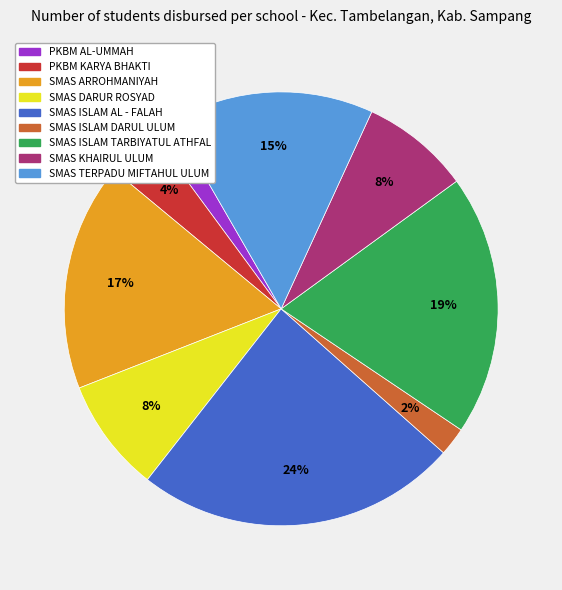

What is the ratio of the value at SMAS DARUR ROSYAD to the value at SMAS ISLAM TARBIYATUL ATHFAL?

0.4